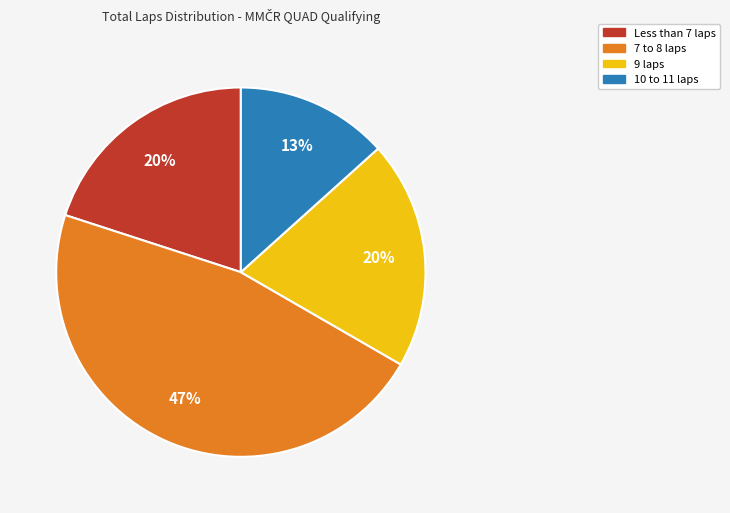

To the nearest percent, what is the average slice percentage?

25%